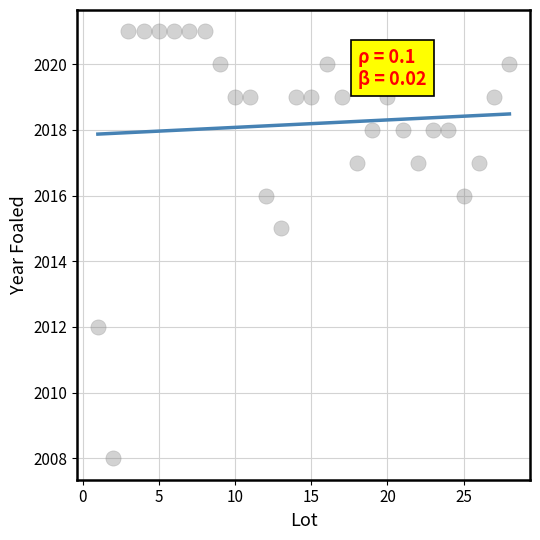

What is the range of X values (max minus min)?

27